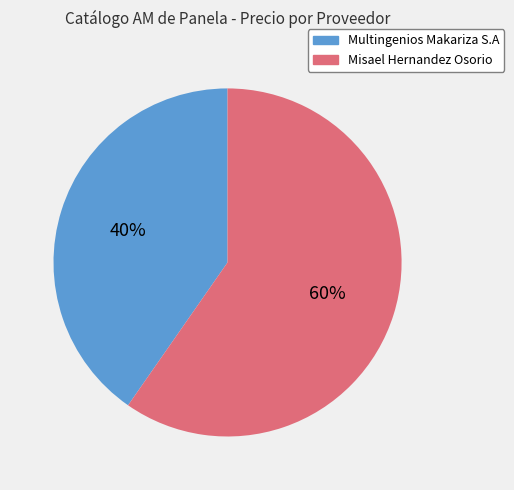

To the nearest percent, what portion does Multingenios Makariza S.A represent?

40%